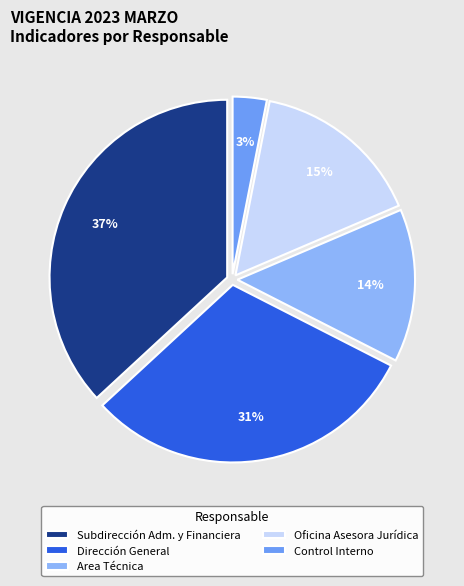

Which category has the biggest portion of the pie?

Subdirección Adm. y Financiera